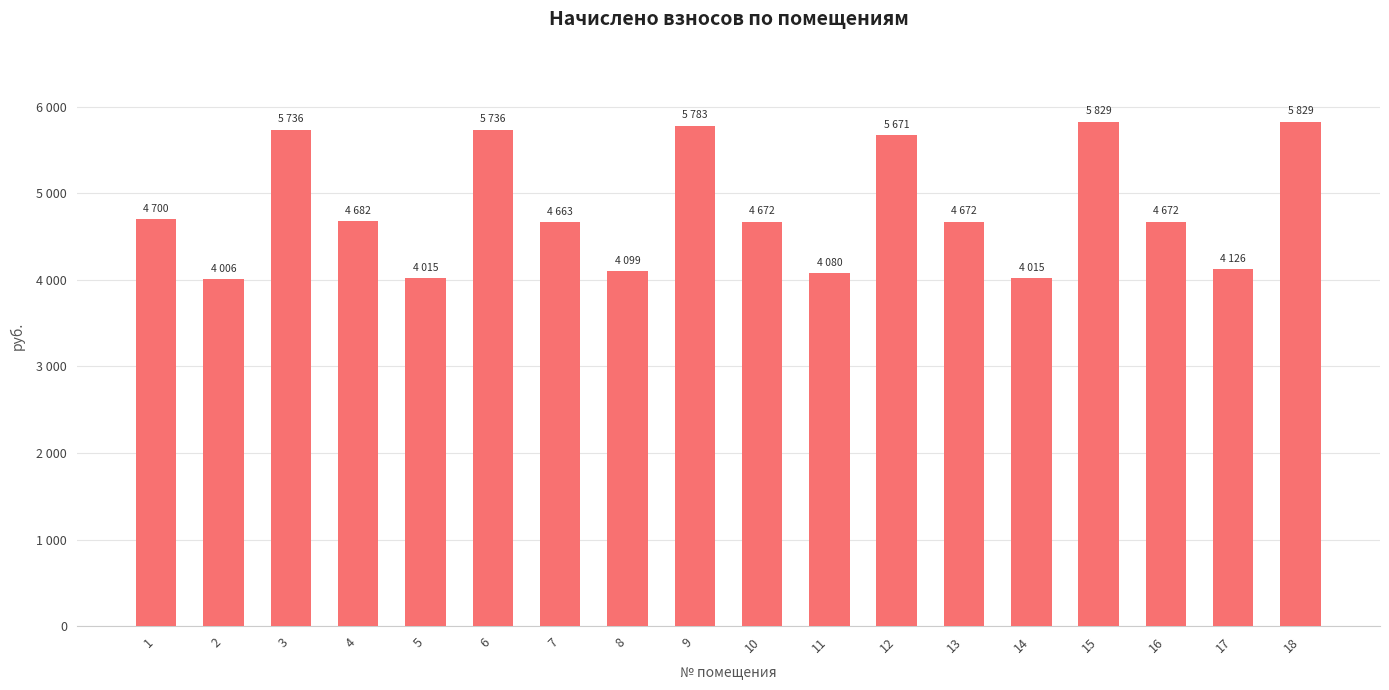

The value at 10 is 1769.2. True or false?

False